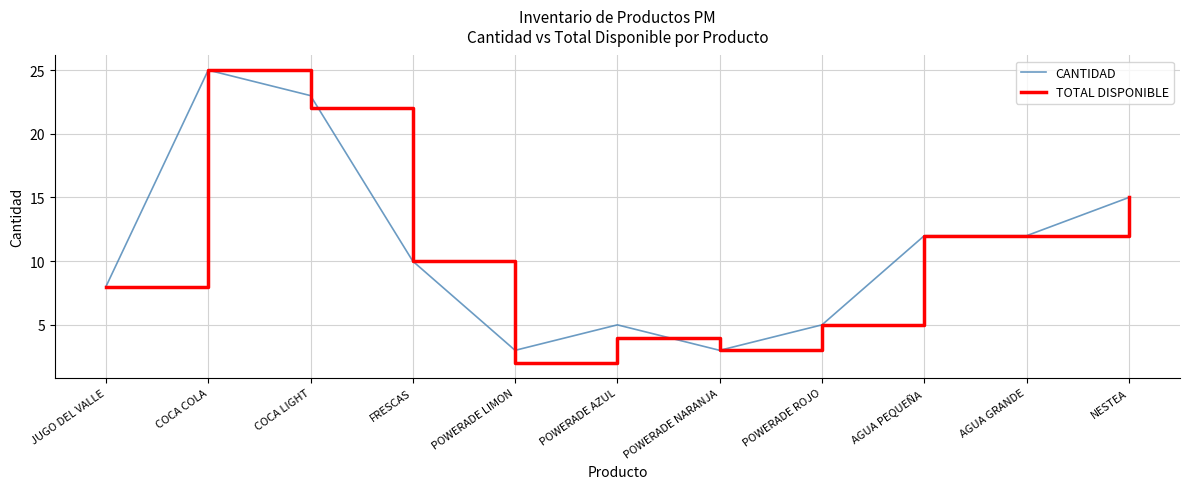

Is the value of TOTAL DISPONIBLE at NESTEA greater than the value of CANTIDAD at COCA COLA?

No